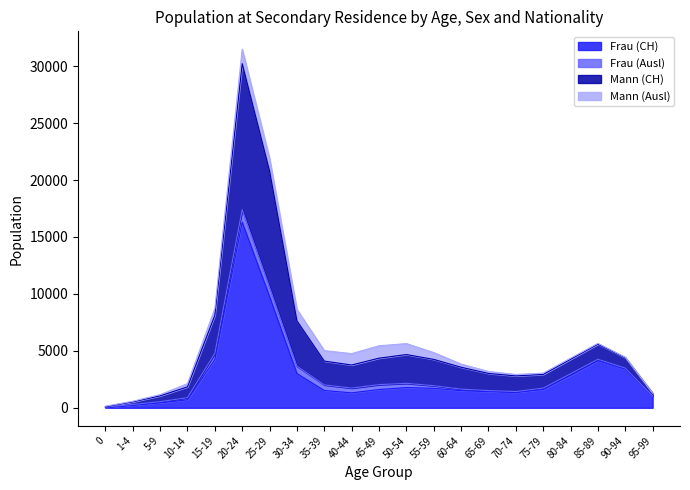

Which category has the highest value in the Frau (CH) series?

20-24